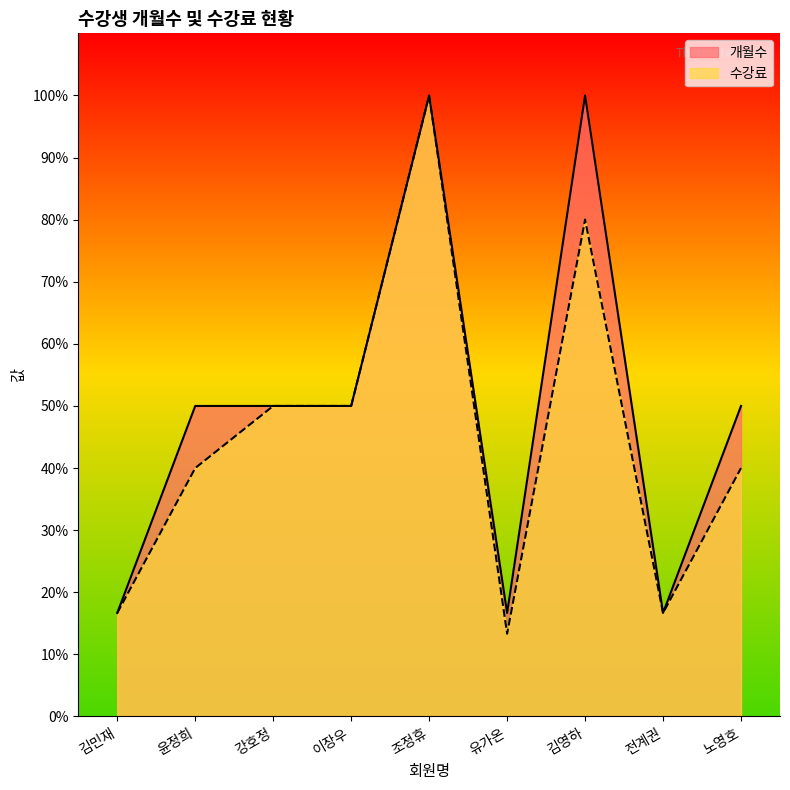

What is the value of the 수강료 point at the 6th from the left?

0.1